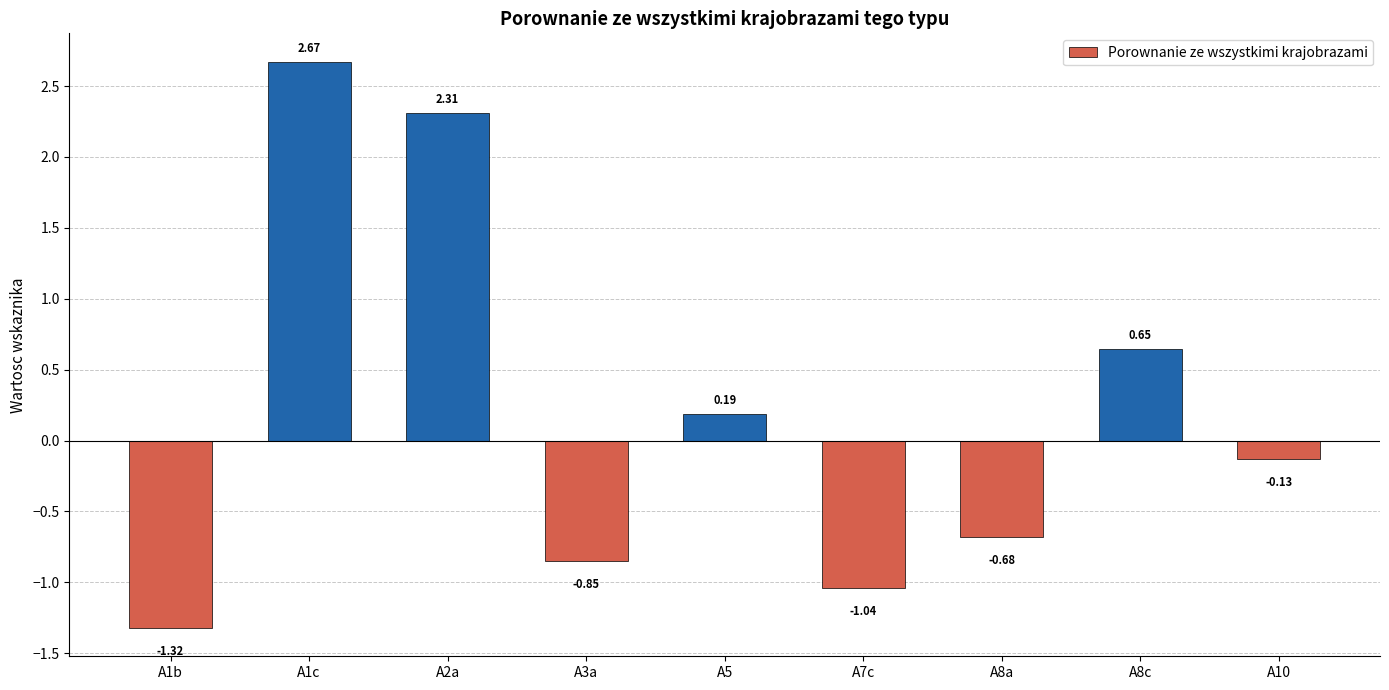

What is the sum of all values?

1.8